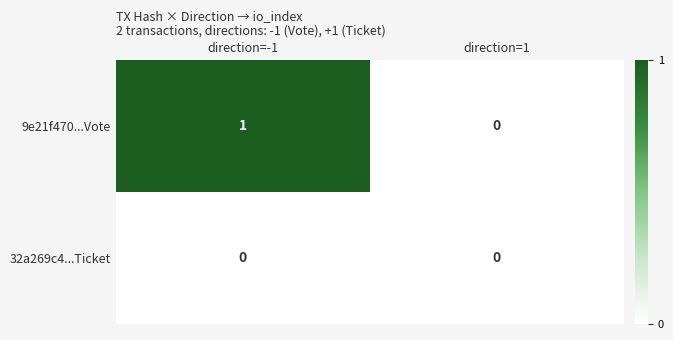

At which category is the sum across all series the highest?

direction=-1